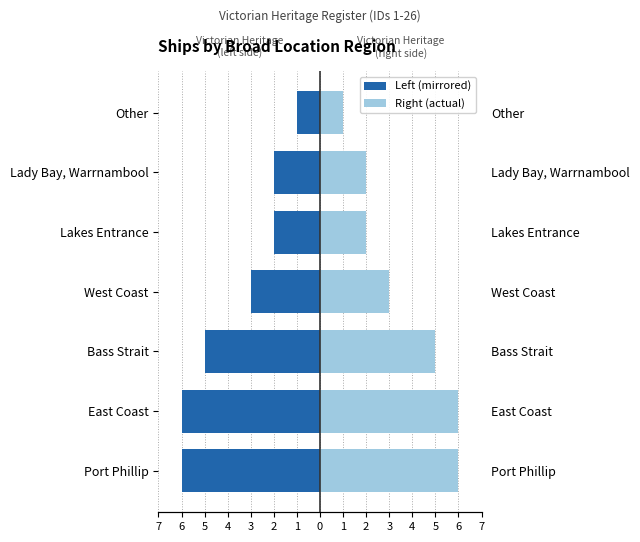

How many series are shown in this chart?

2